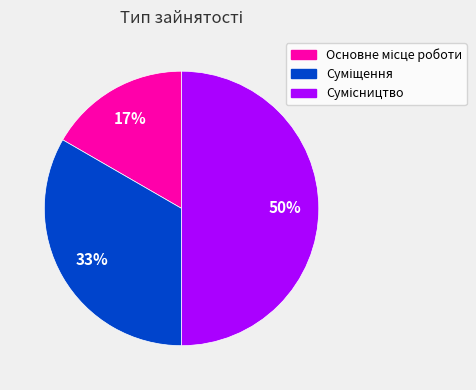

To the nearest percent, what is the difference between the largest and smallest slice percentages?

33%